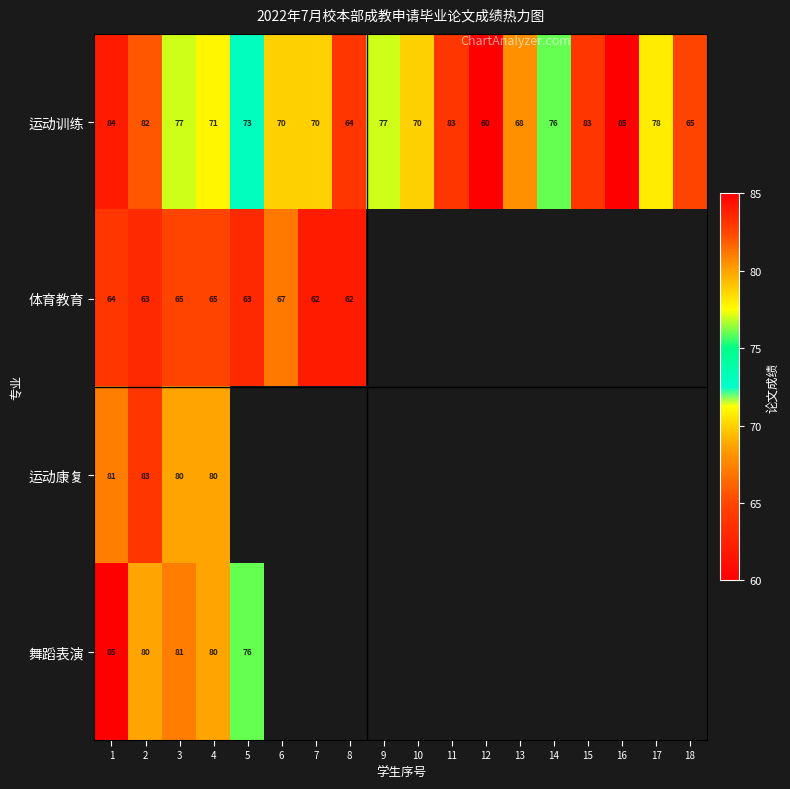

The value of 体育教育 at 5 is 63. True or false?

True